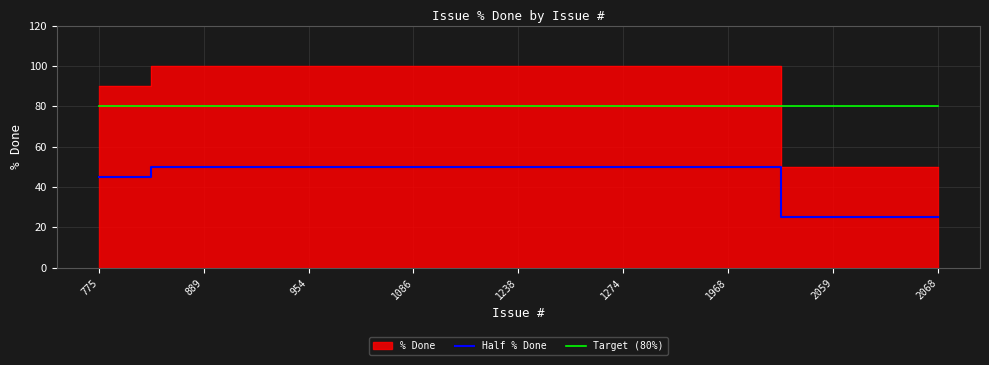

True or false: Half % Done and Target (80%) intersect in this chart.

False